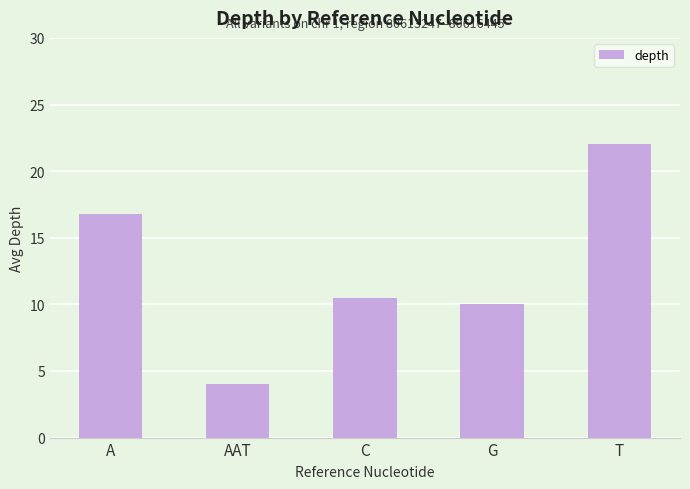

What is the minimum value shown in the chart?

4.0